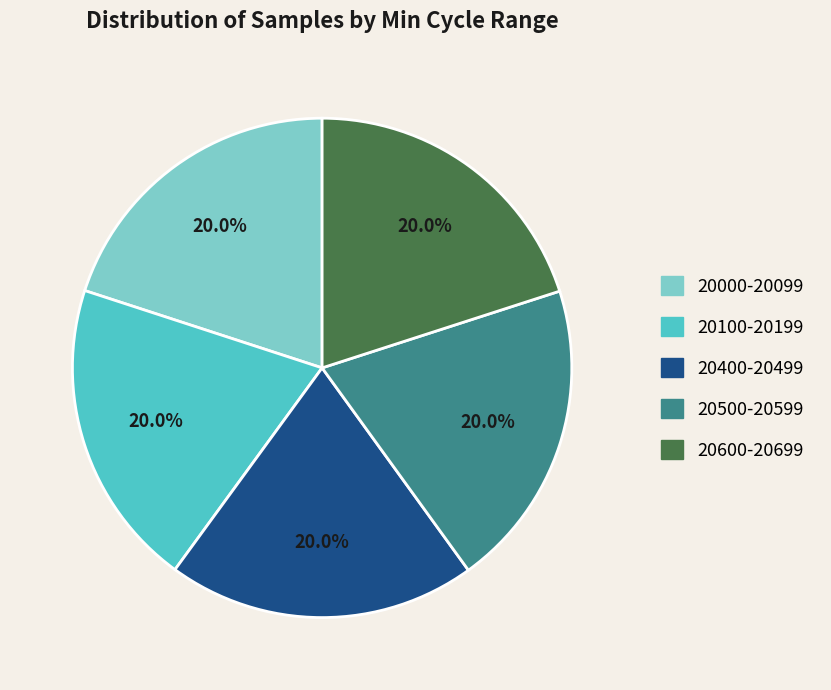

Does any single category account for the majority?

No